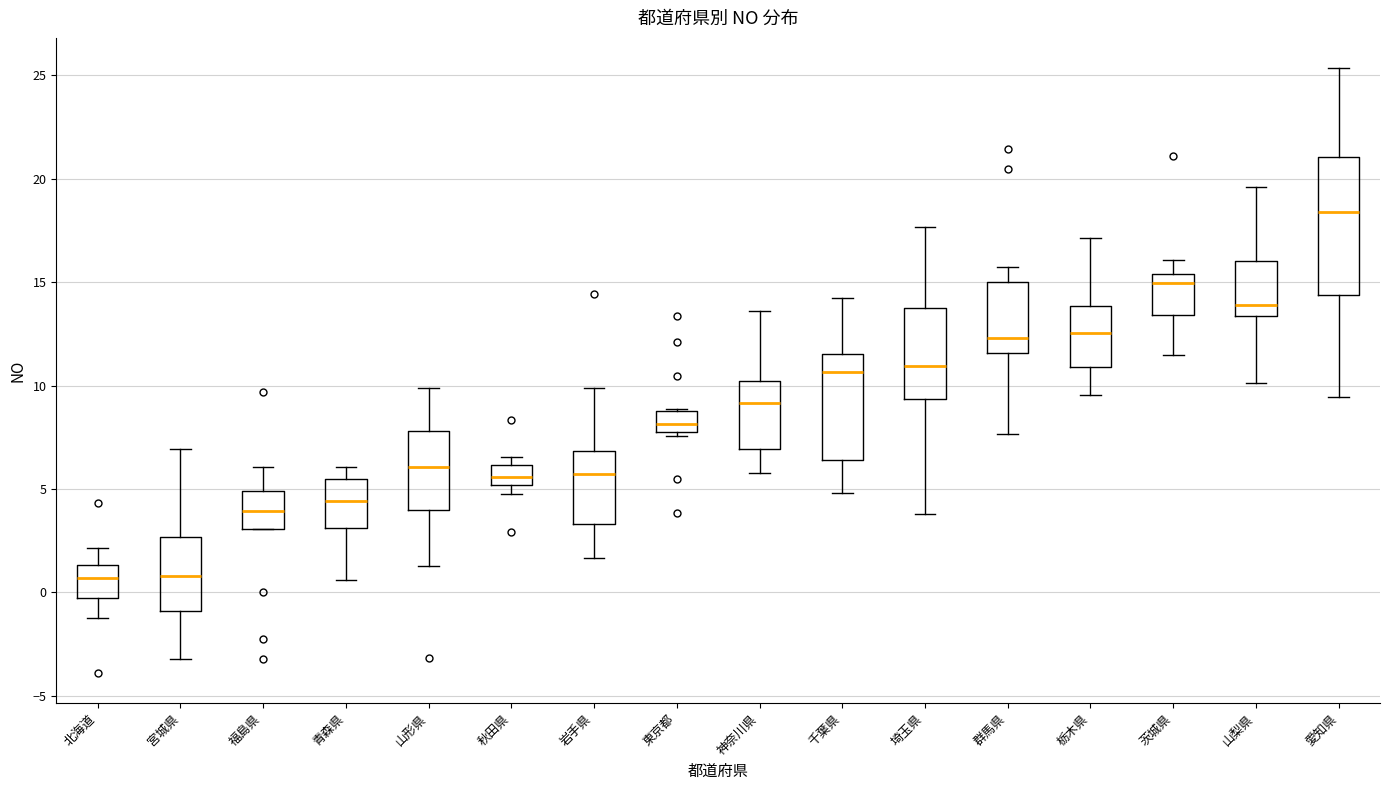

Which box is the tallest, from its lower edge to its upper edge?

愛知県